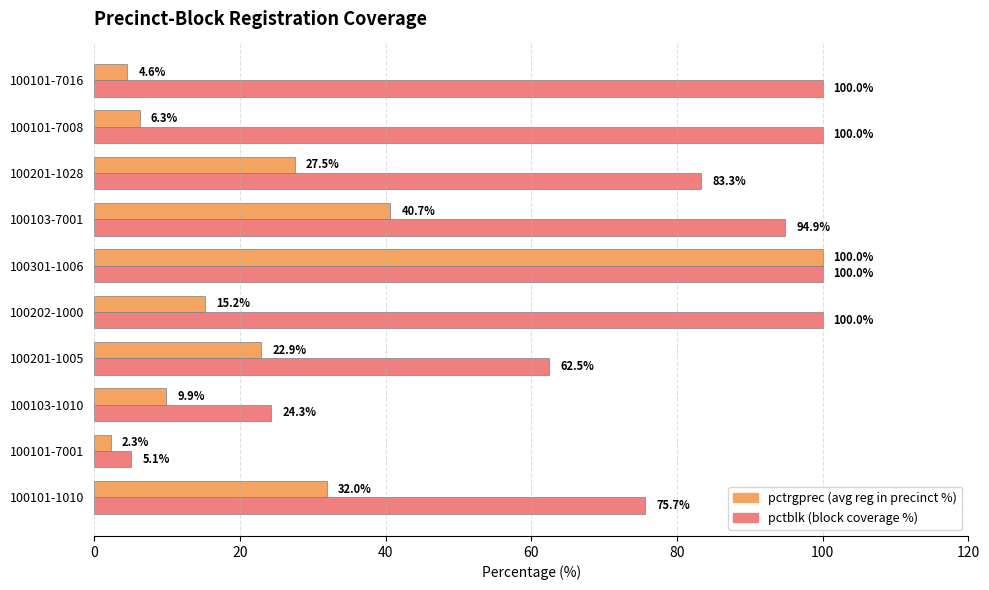

Which category has the lowest value across all series?

100101-7001